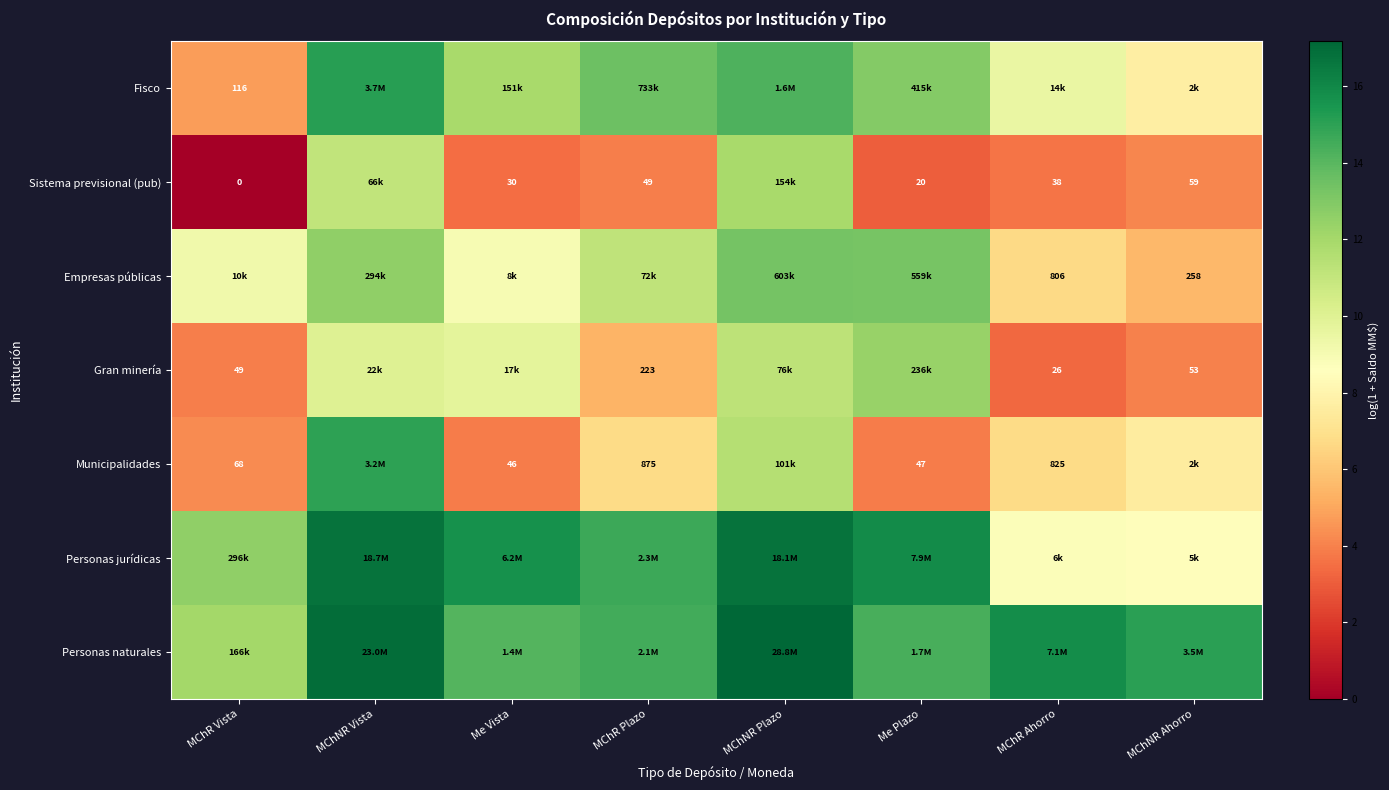

At which label does Gran minería reach its minimum?

MChR Ahorro